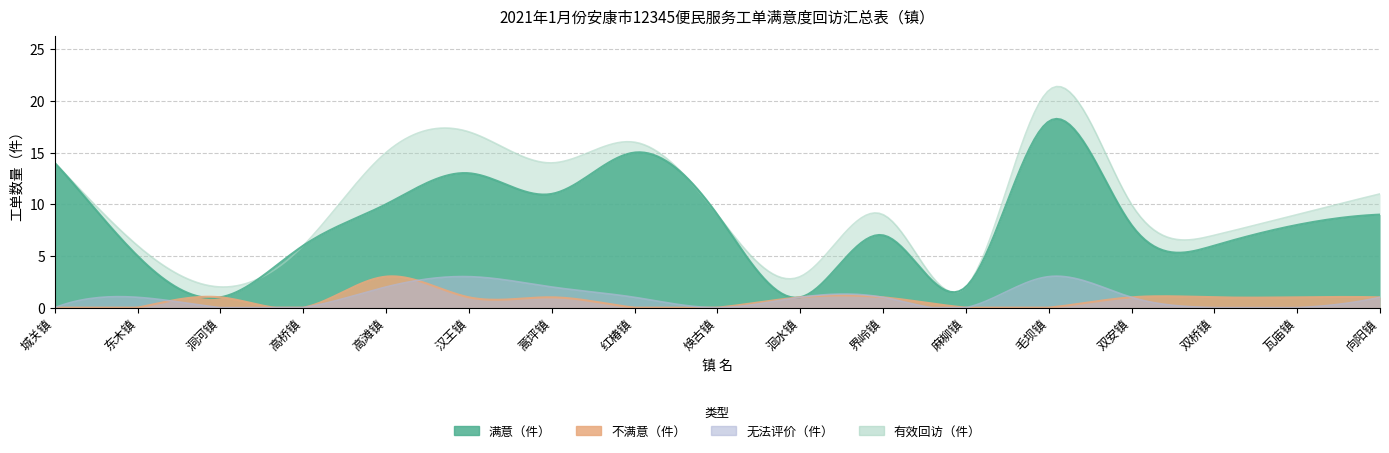

Which label corresponds to the smallest value in the chart?

城关镇